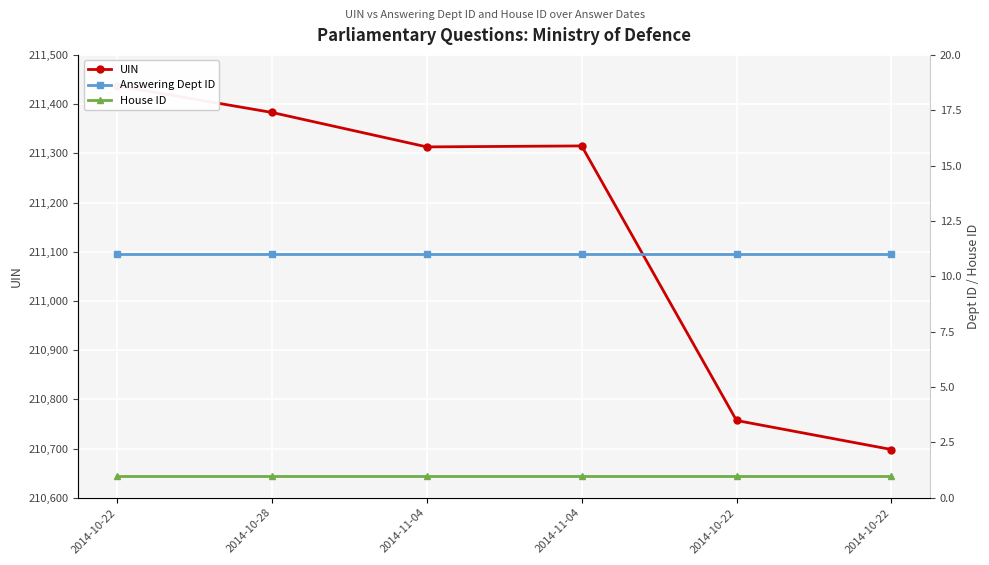

What is the difference between the UIN values at 2014-10-22 and 2014-10-22?

59